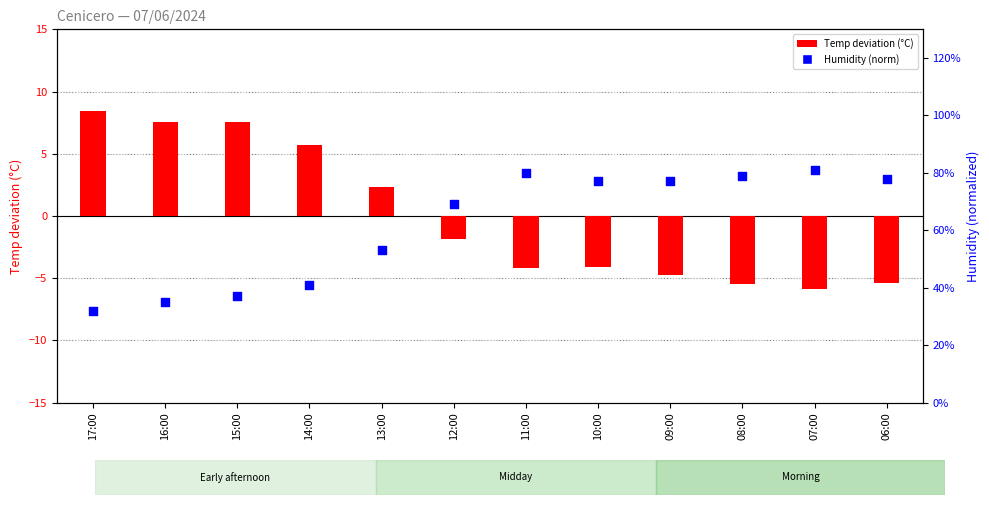

Which series has the largest total across all categories?

Humidity (norm)